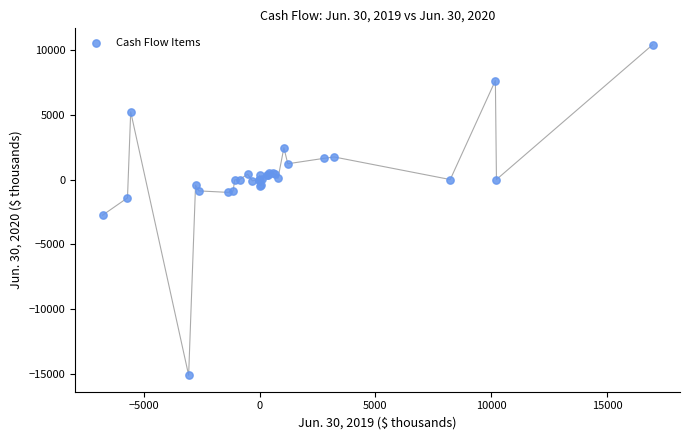

What Y value in the scatter plot is closest to -2349?

-2749